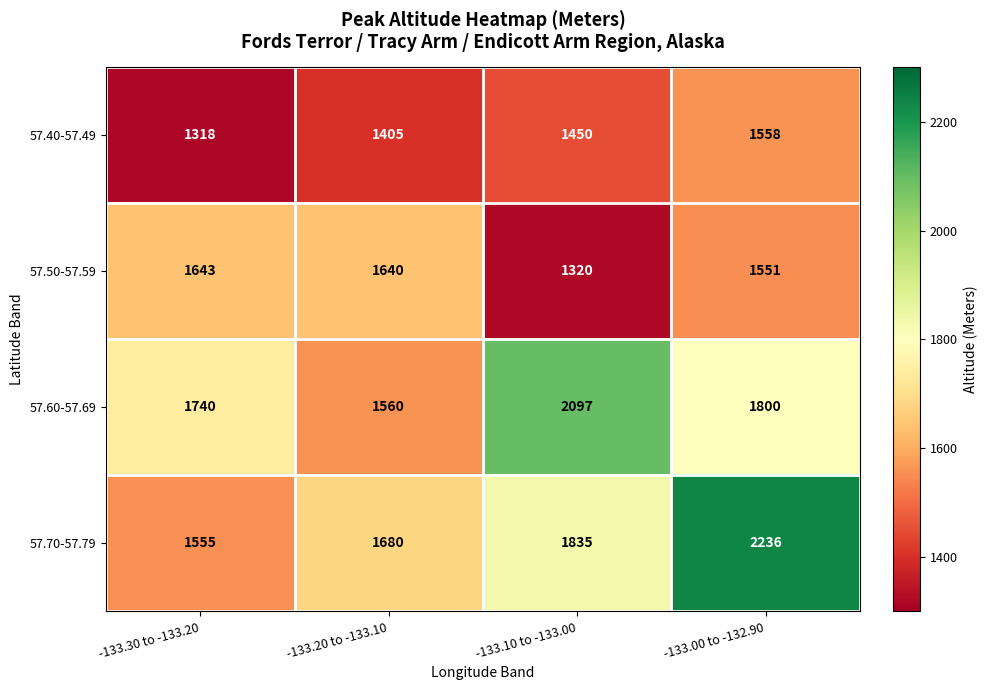

What is the sum of the 57.50-57.59 values at -133.20 to -133.10 and -133.10 to -133.00?

2960